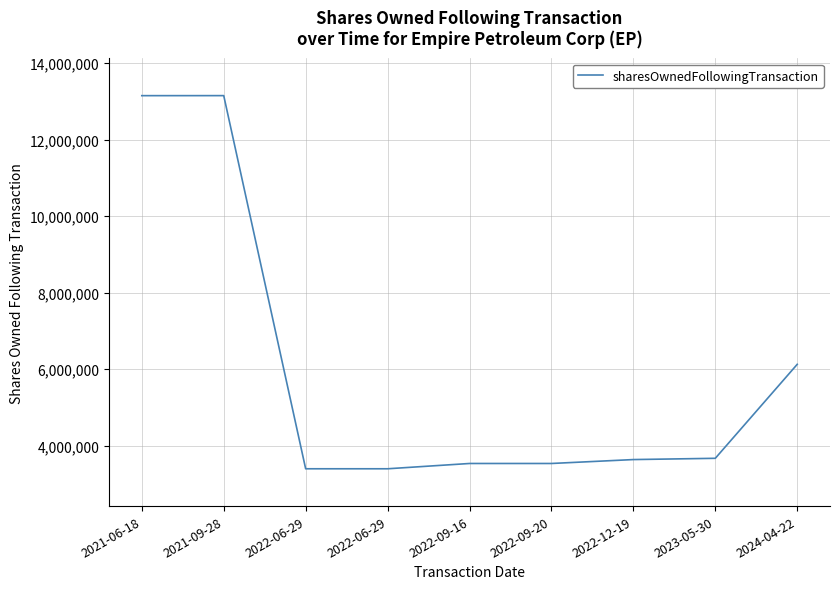

What is the value of the 2nd point from the left?

13148085